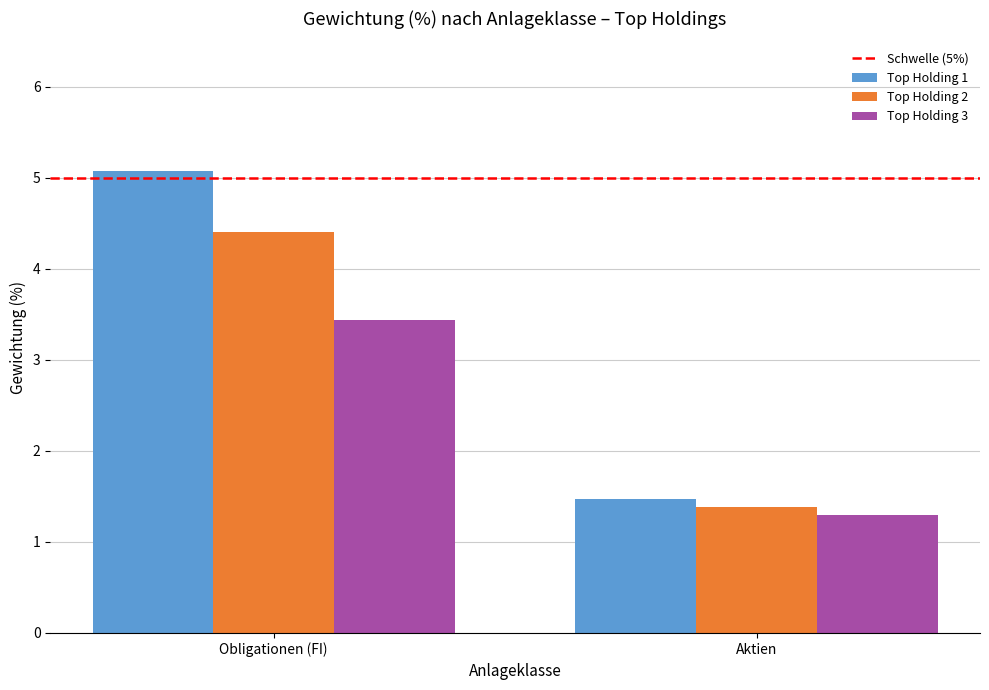

Rank the series by their maximum value, from highest to lowest.

Top Holding 1, Top Holding 2, Top Holding 3